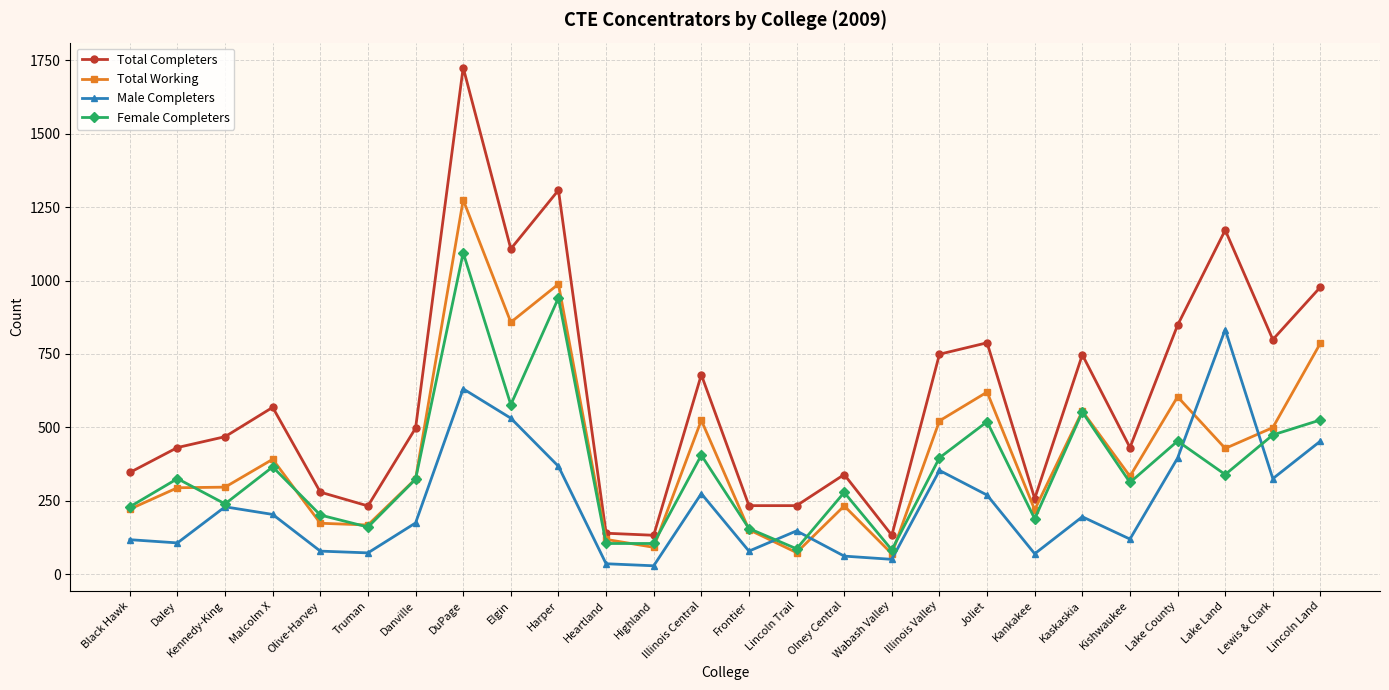

True or false: Total Working and Total Completers intersect in this chart.

False